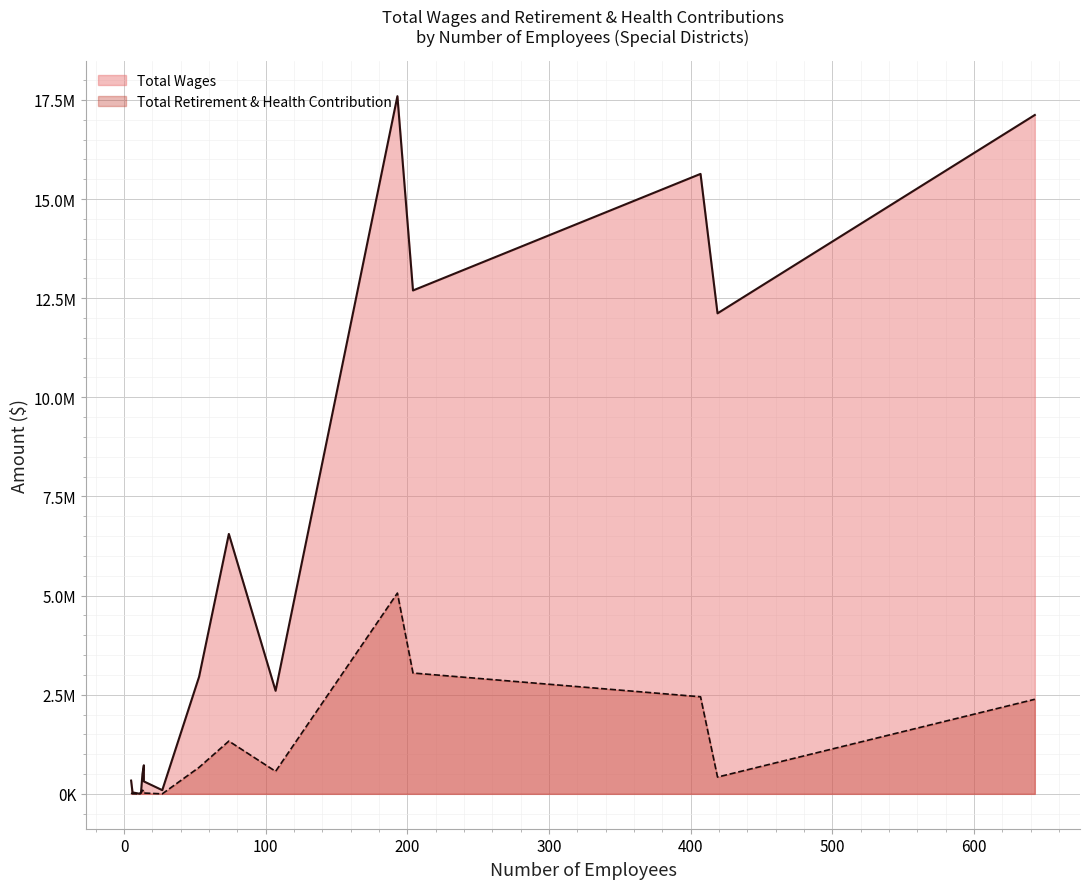

At which category is the sum across all series the highest?

193